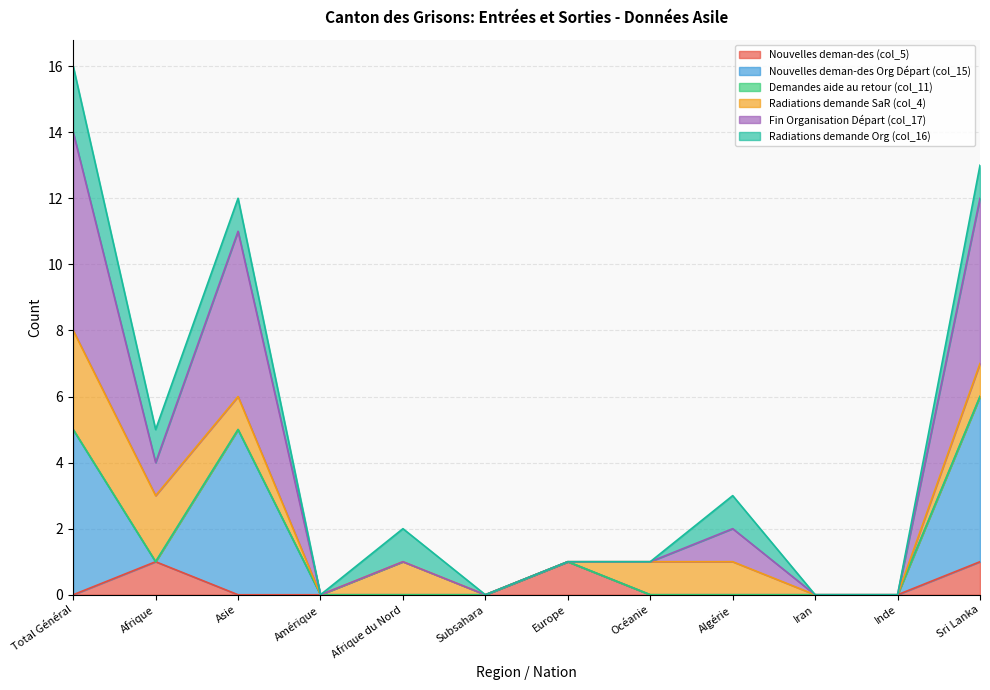

At which category is the sum across all series the highest?

Total Général